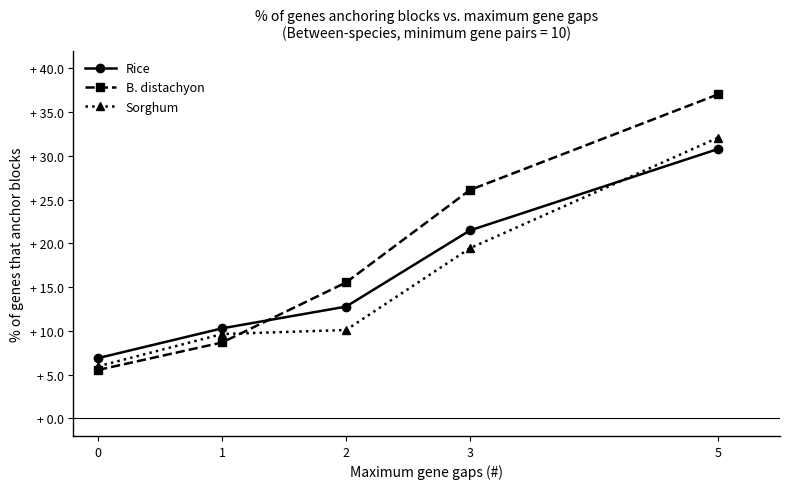

Which category has the highest value across all series?

5